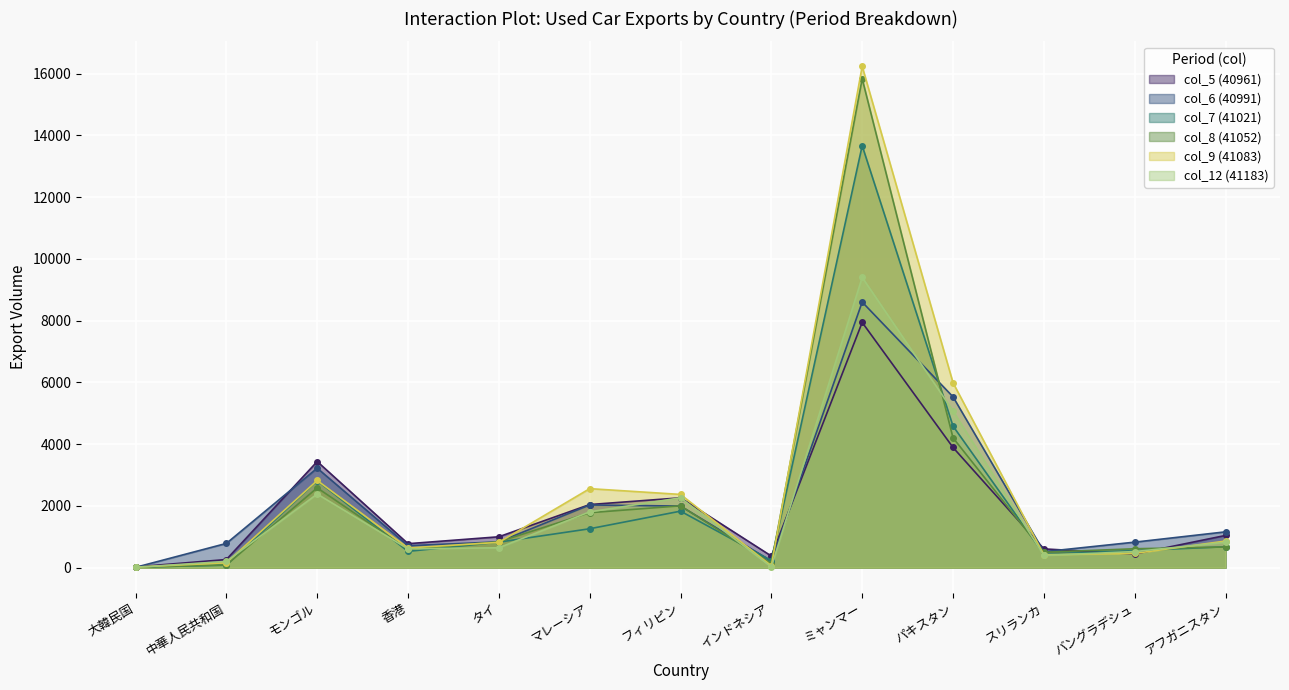

Between which two adjacent categories do col_8 and col_7 first intersect?

中華人民共和国 and モンゴル